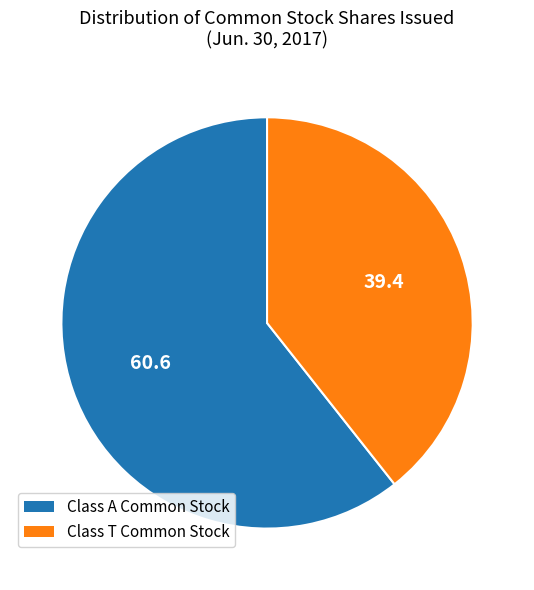

How many slices are in this pie chart?

2